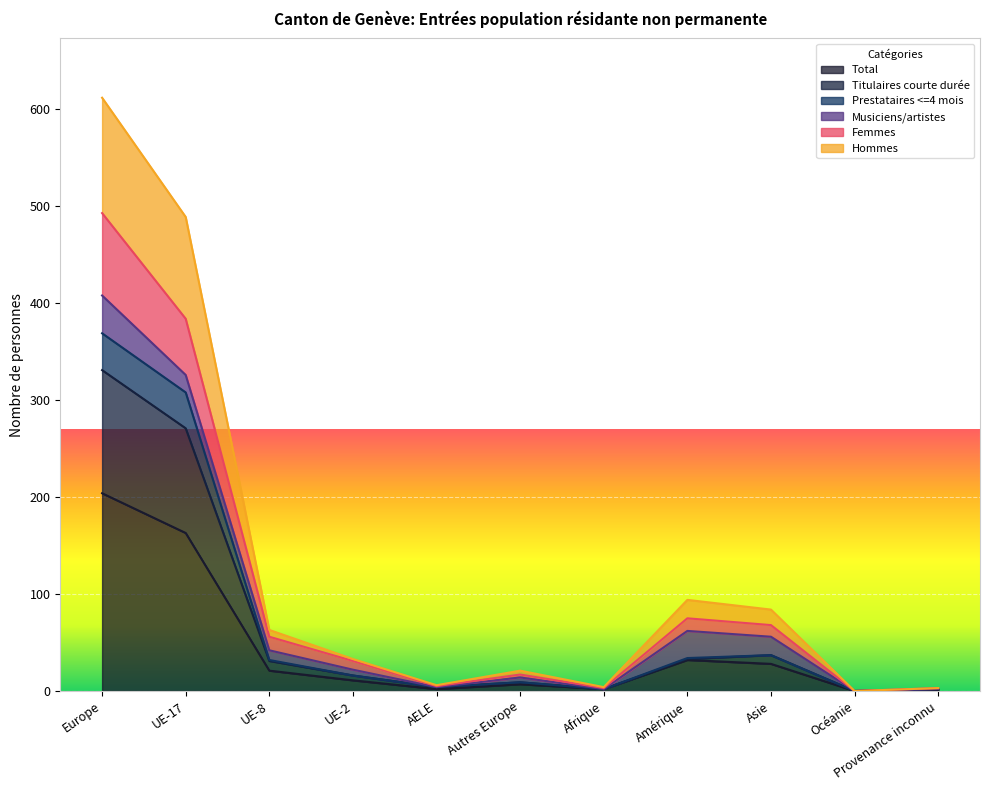

What is the sum of all Hommes values?

1409